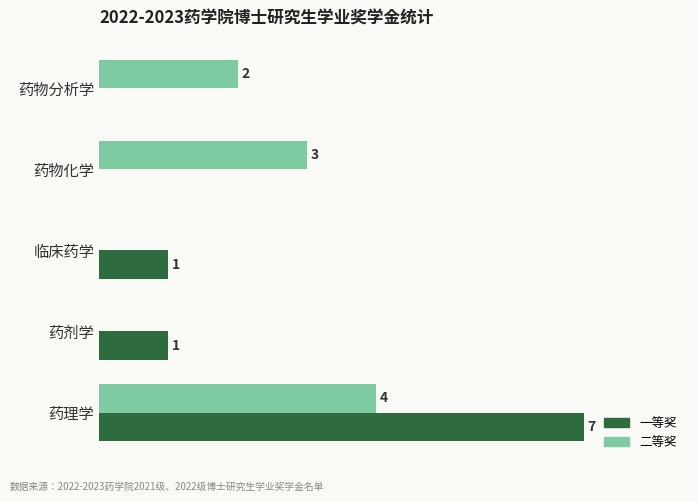

Which category has the highest value across all series?

药理学